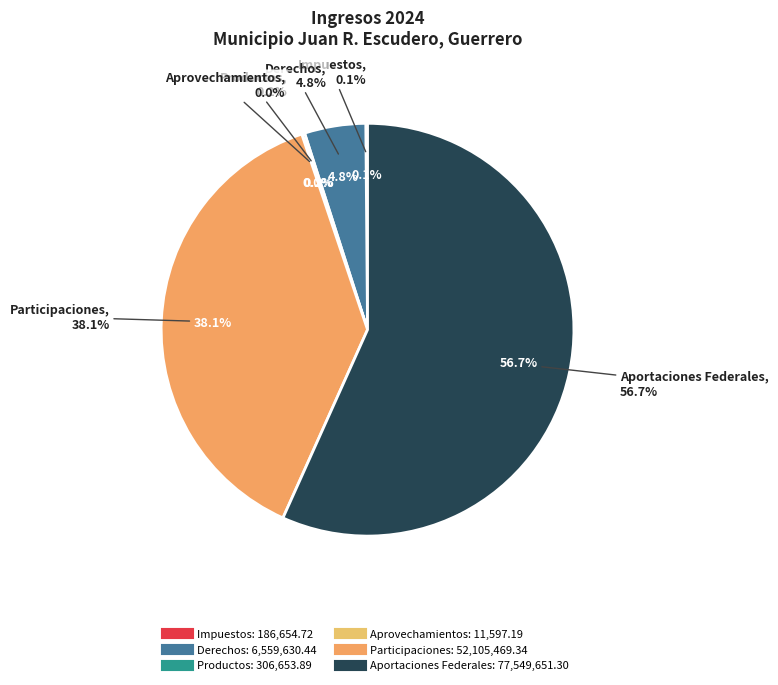

Is there a majority slice in this chart?

Yes